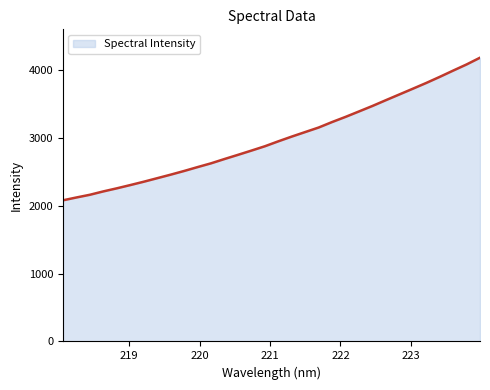

Reading left to right, what are all the values shown in this chart?

2082.4	2124.3	2164.2	2213.9	2259.3	2307.3	2356.7	2408.8	2460.9	2515.3	2572.6	2628.4	2691.8	2753.4	2816.0	2880.0	2953.0	3022.8	3089.9	3156.6	3237.6	3313.6	3394.0	3474.7	3560.2	3644.5	3728.9	3814.1	3903.5	3996.2	4087.1	4186.6